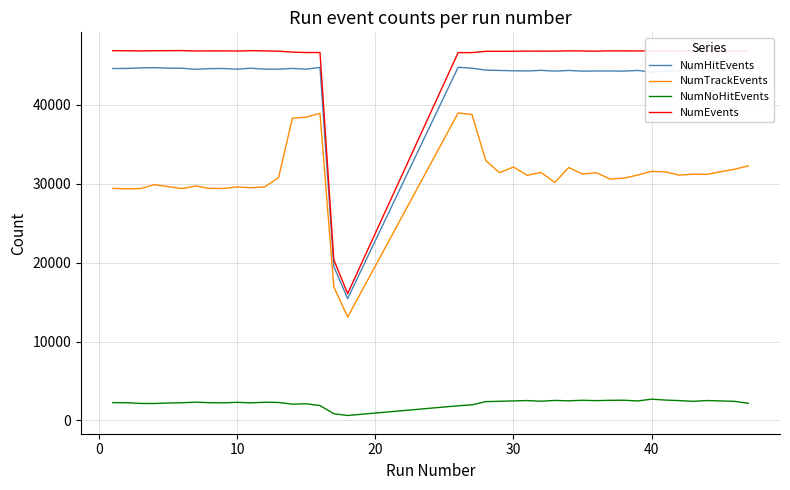

What is the difference between the maximum and second lowest values in the NumTrackEvents series?

22031